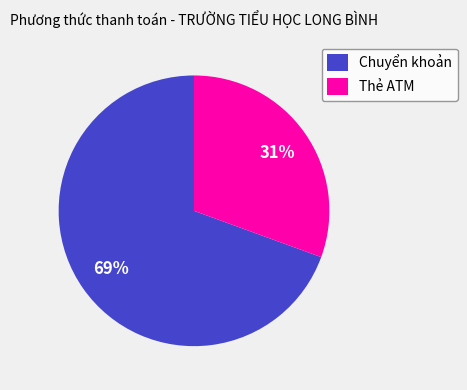

Which has a higher value, Thẻ ATM or Chuyển khoản?

Chuyển khoản